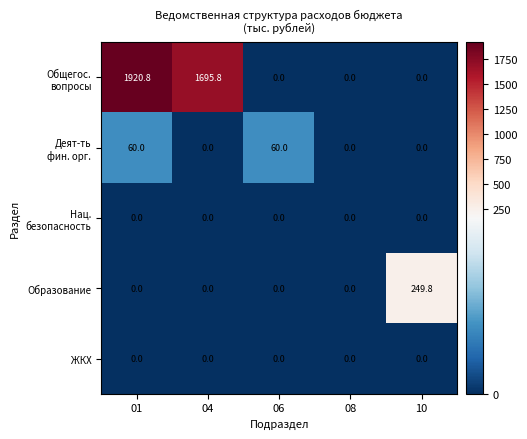

What is the maximum value shown in the chart?

1920.8